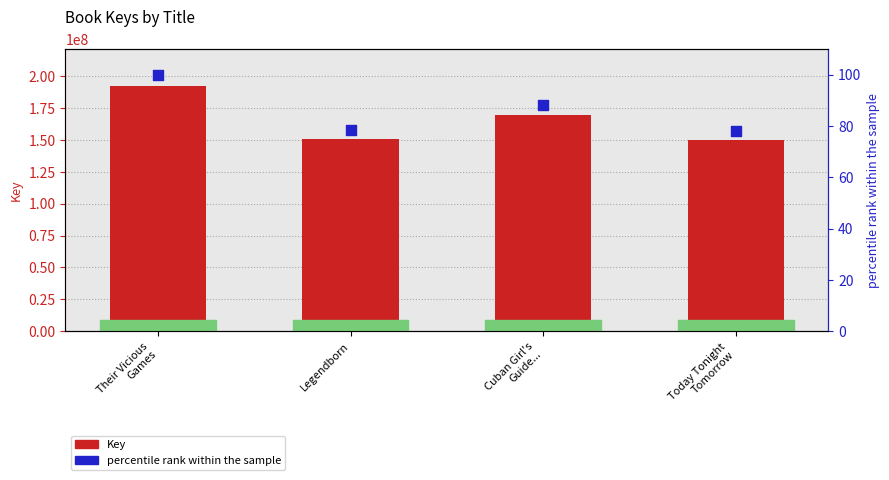

Which series reaches the minimum Y coordinate?

percentile rank within the sample